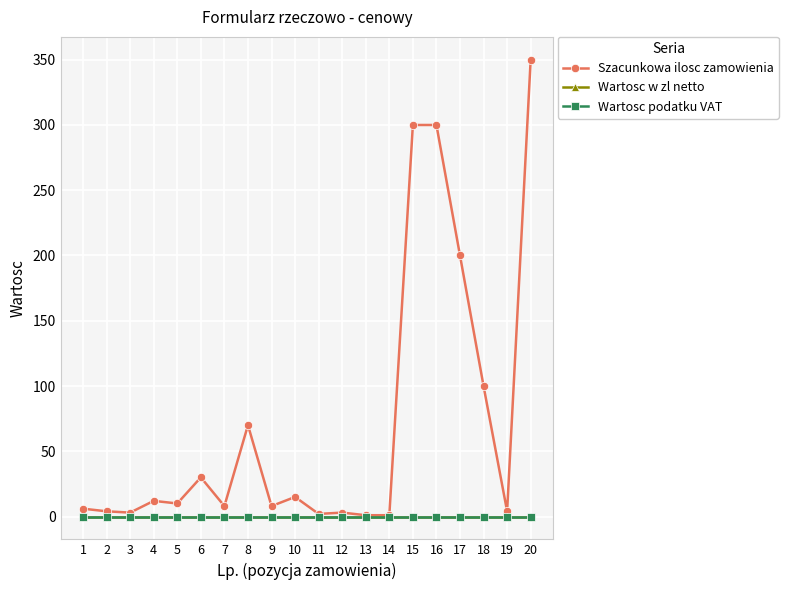

What is the value of the Szacunkowa ilosc zamowienia point at the 8th from the left?

70